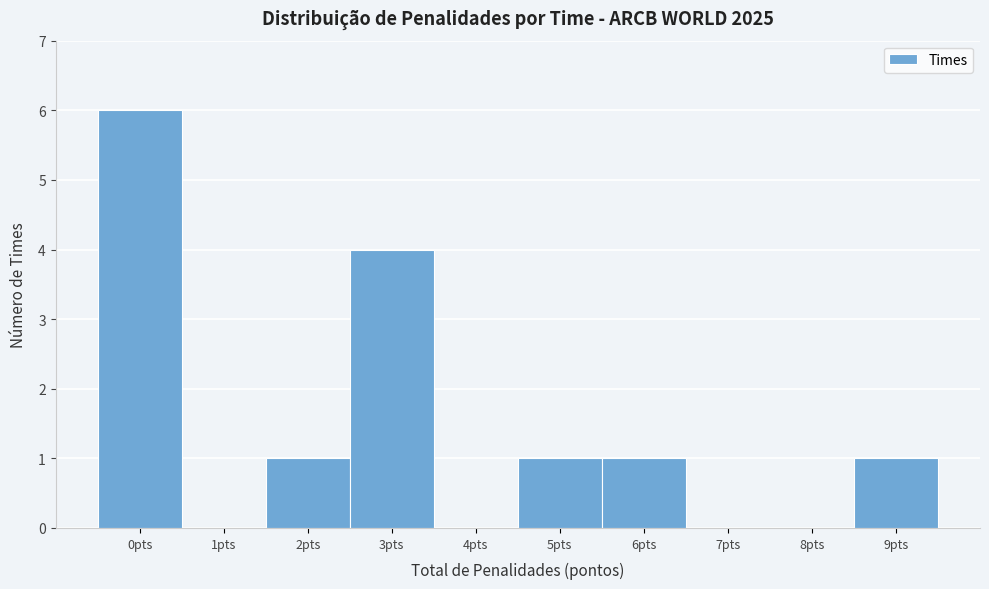

Reading left to right, extract all data points from this chart.

0pts=6	1pts=0	2pts=1	3pts=4	4pts=0	5pts=1	6pts=1	7pts=0	8pts=0	9pts=1